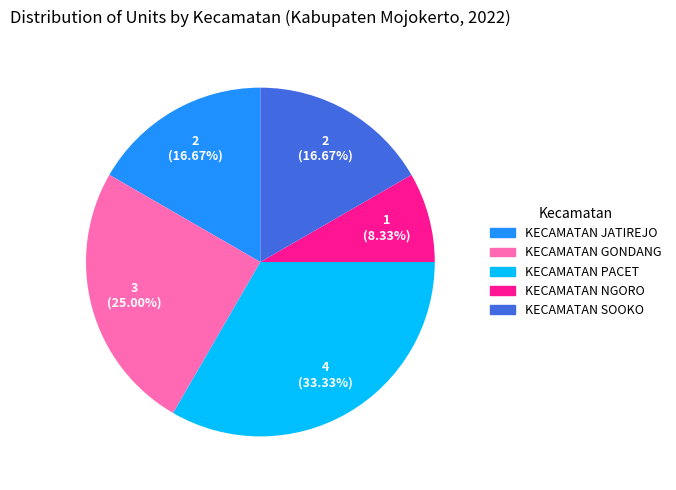

To the nearest percent, what percentage of the pie is KECAMATAN SOOKO?

17%